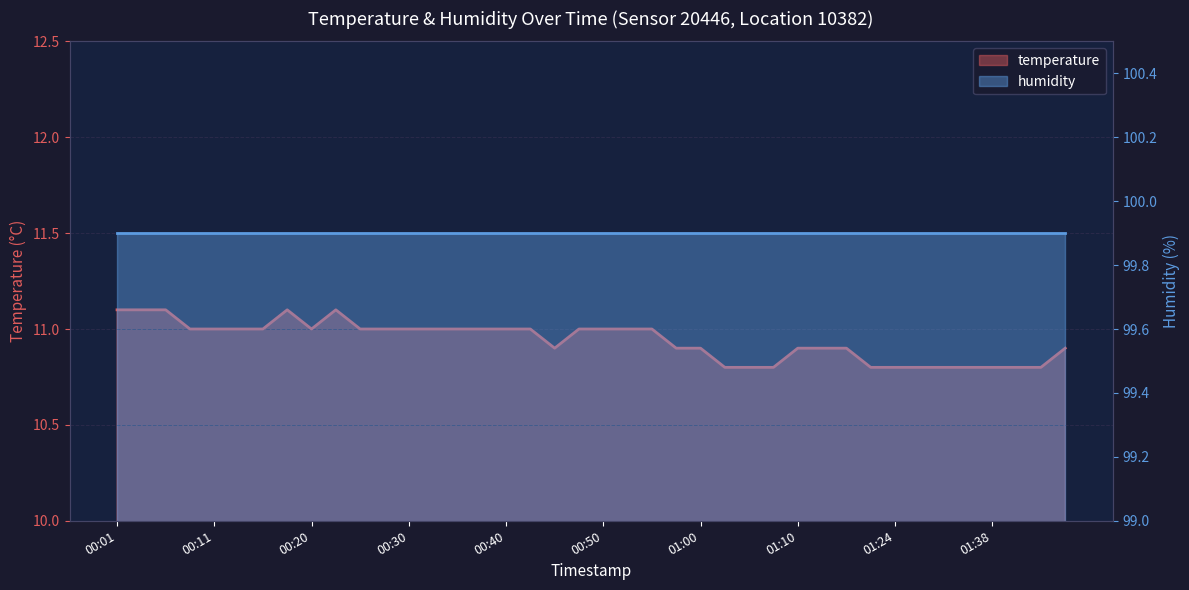

What is the label of the 7th point from the left?

00:15